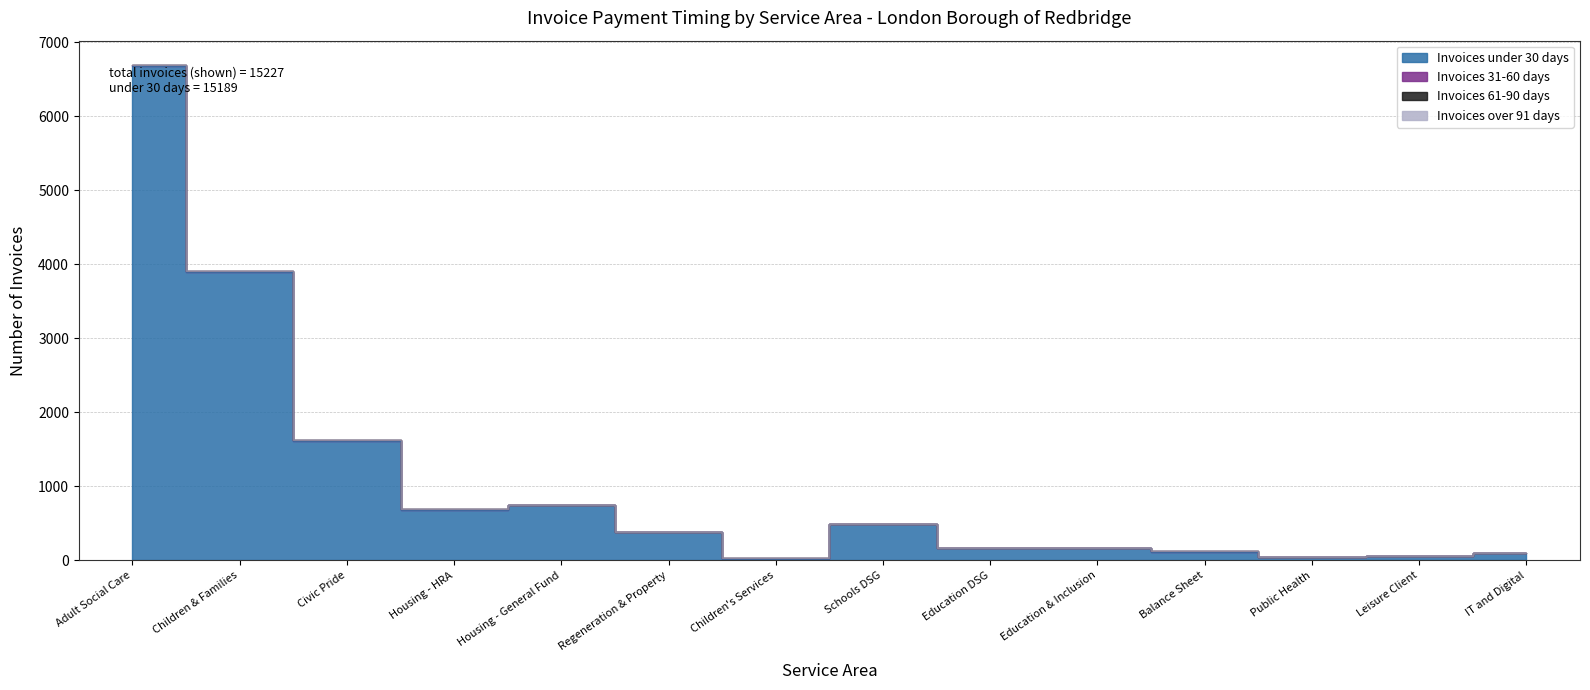

How many values in Invoices 61-90 days are above zero?

2